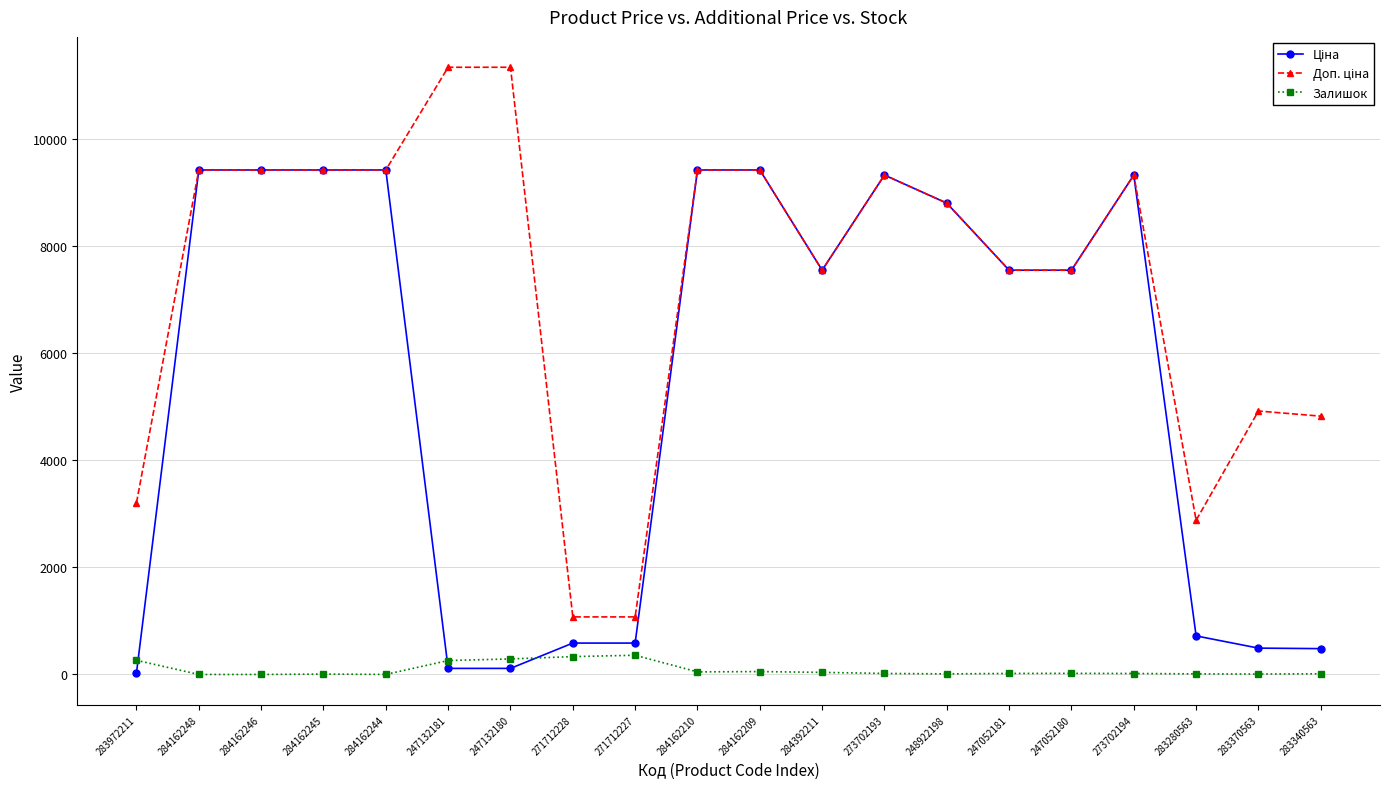

What is the maximum value for Залишок?

359.0